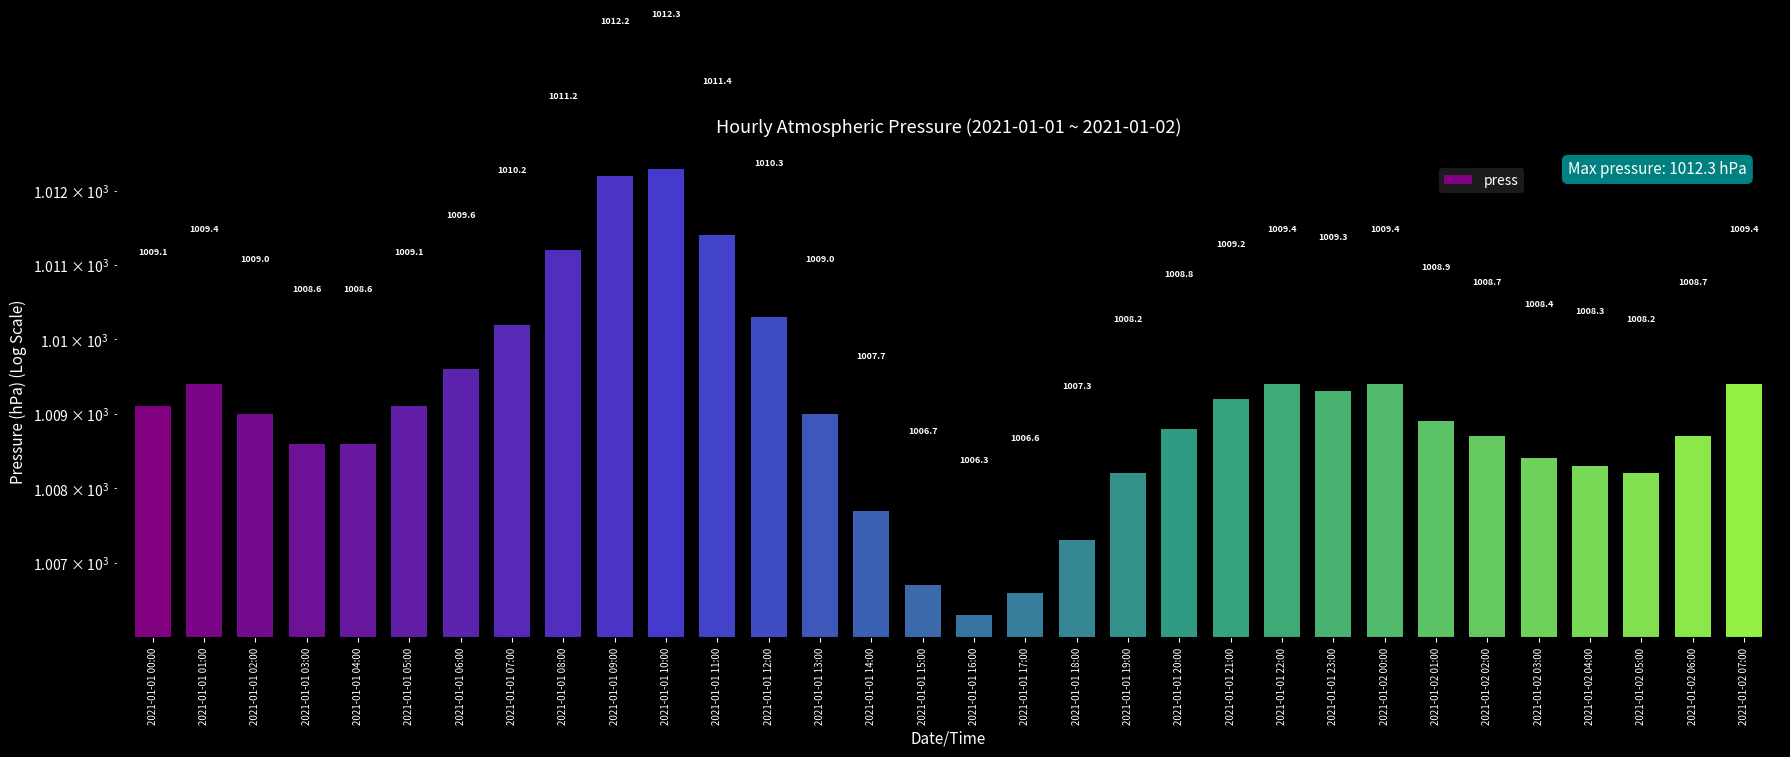

True or false: the data shows 366.7 at 2021-01-01 16:00.

False